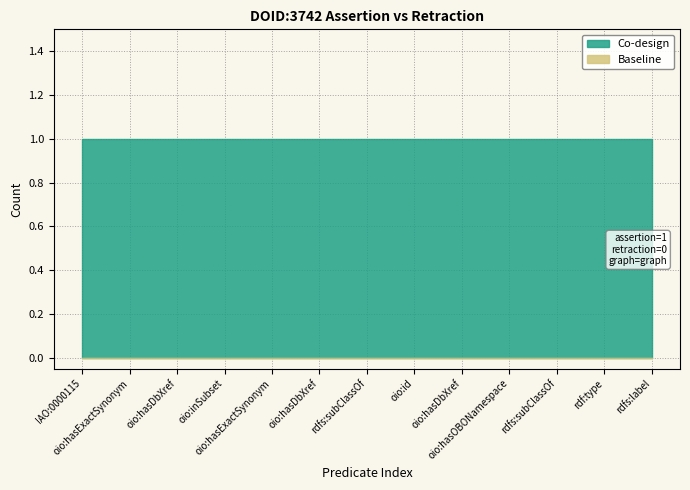

Which series has the largest total across all categories?

Co-design